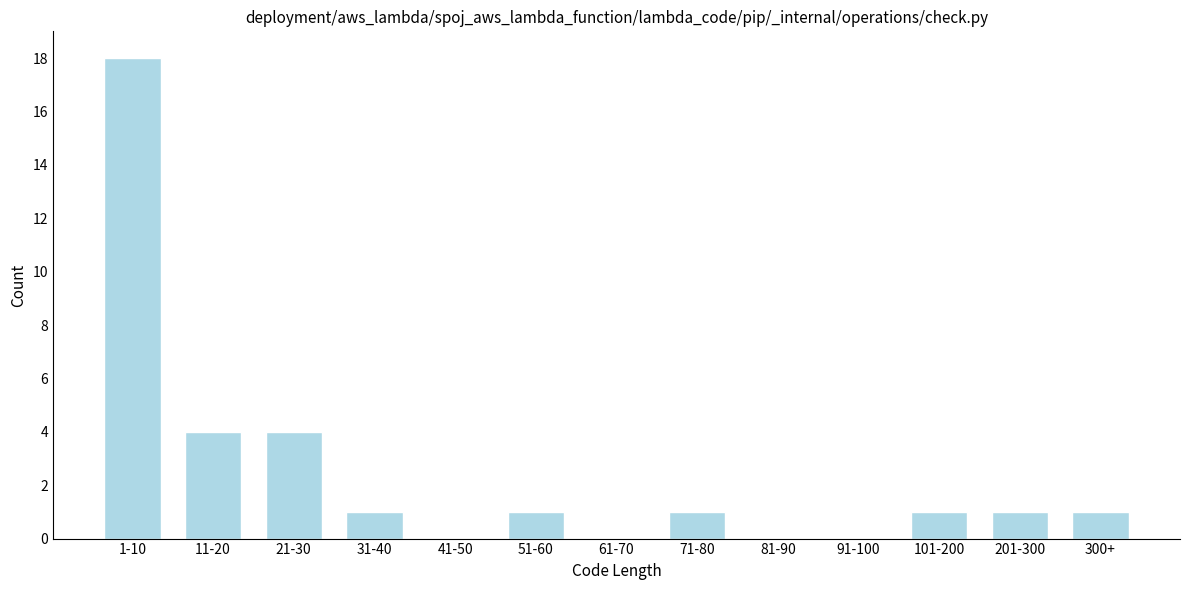

Reading left to right, transcribe all the data shown in this chart.

1-10=18	11-20=4	21-30=4	31-40=1	41-50=0	51-60=1	61-70=0	71-80=1	81-90=0	91-100=0	101-200=1	201-300=1	300+=1